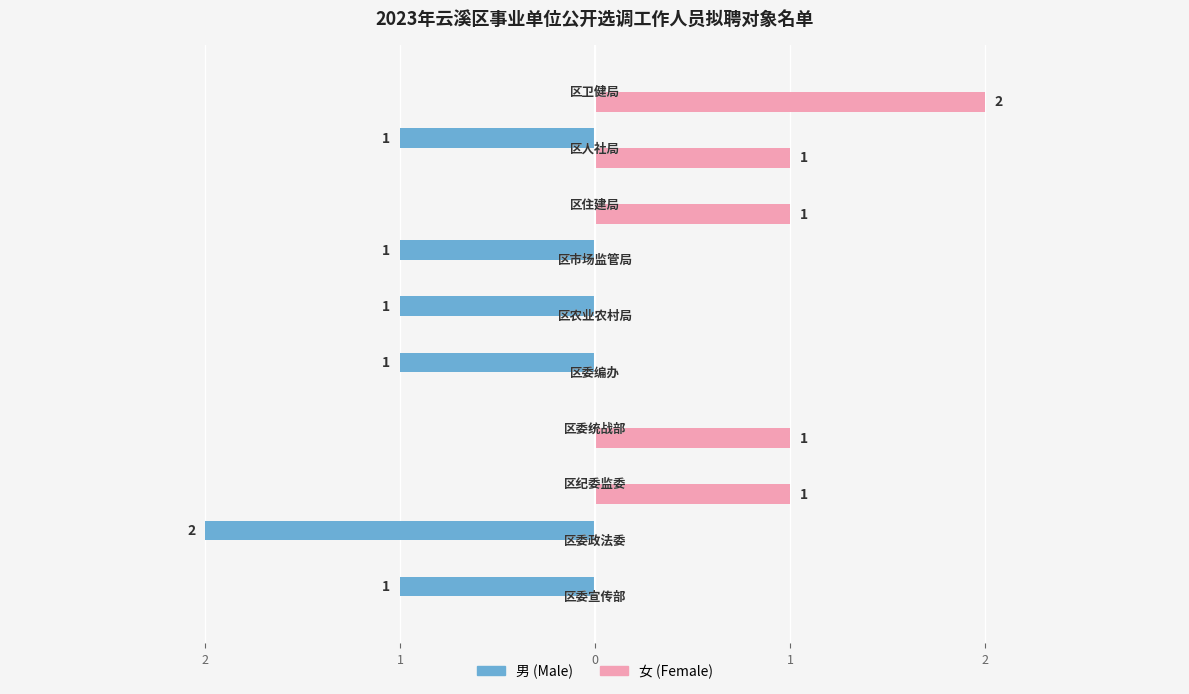

What is the minimum value shown in the chart?

-2